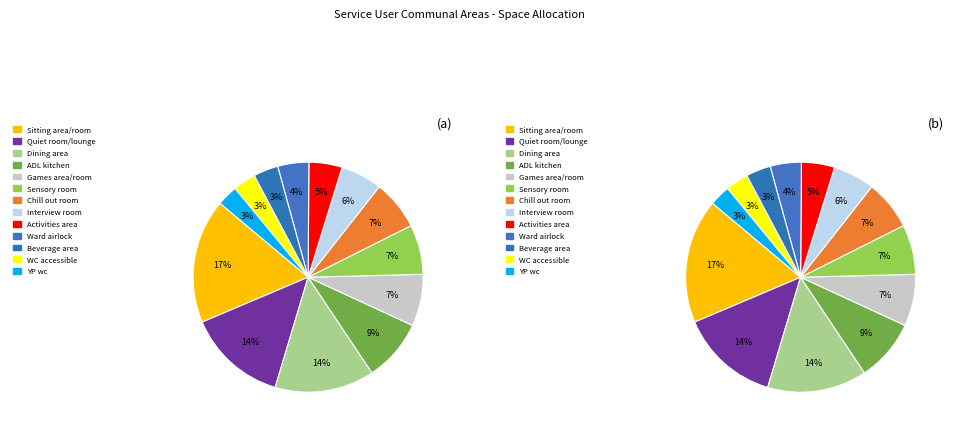

To the nearest percent, what is the difference between the Ward airlock and Dining area slice percentages?

10%